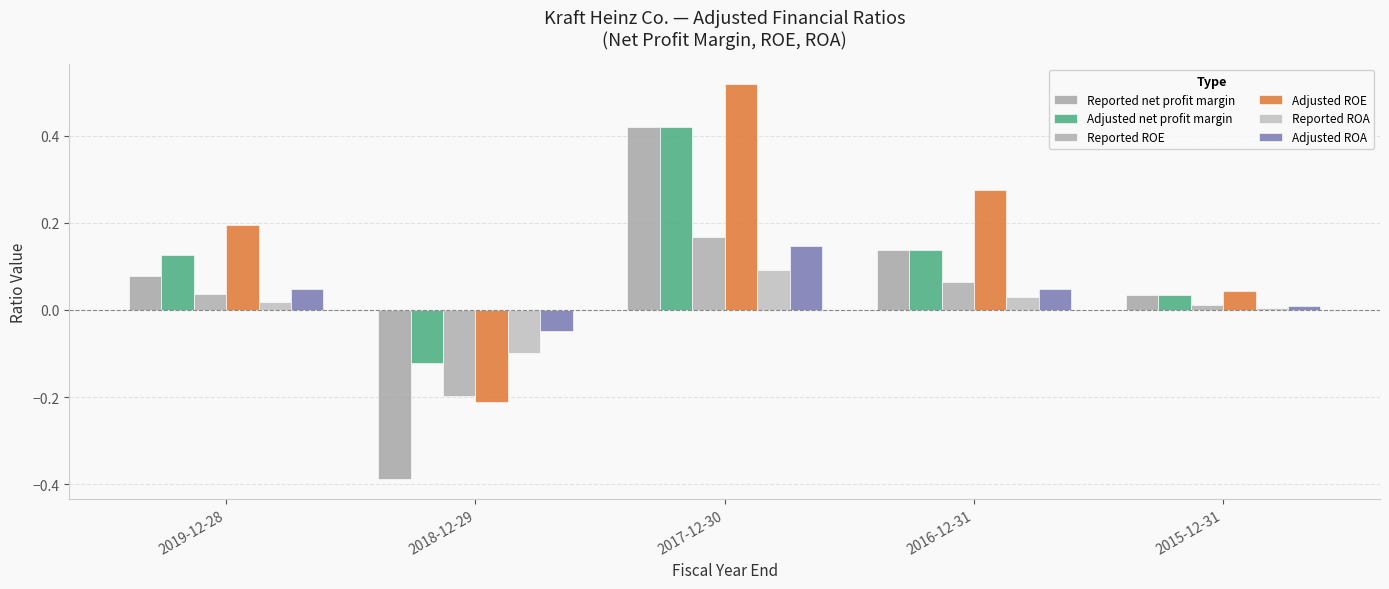

Which label corresponds to the smallest value in the chart?

2018-12-29